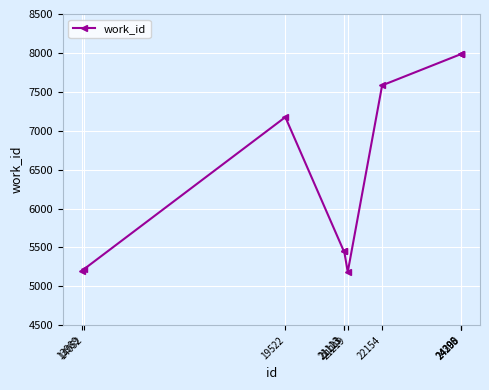

What is the value of the 4th point from the left?

5452